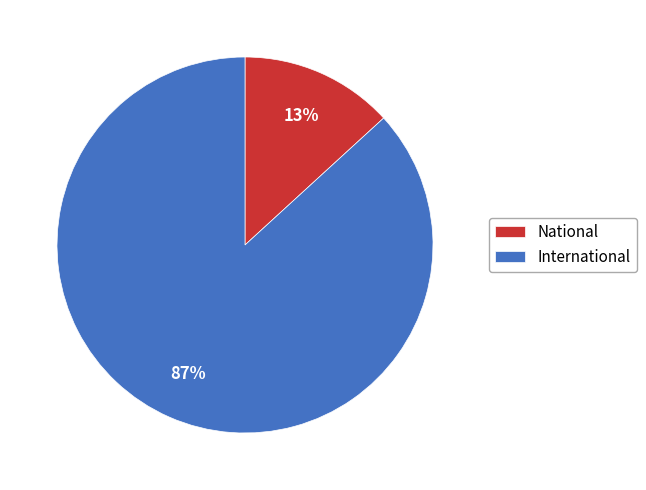

Count the number of slices in the pie.

2